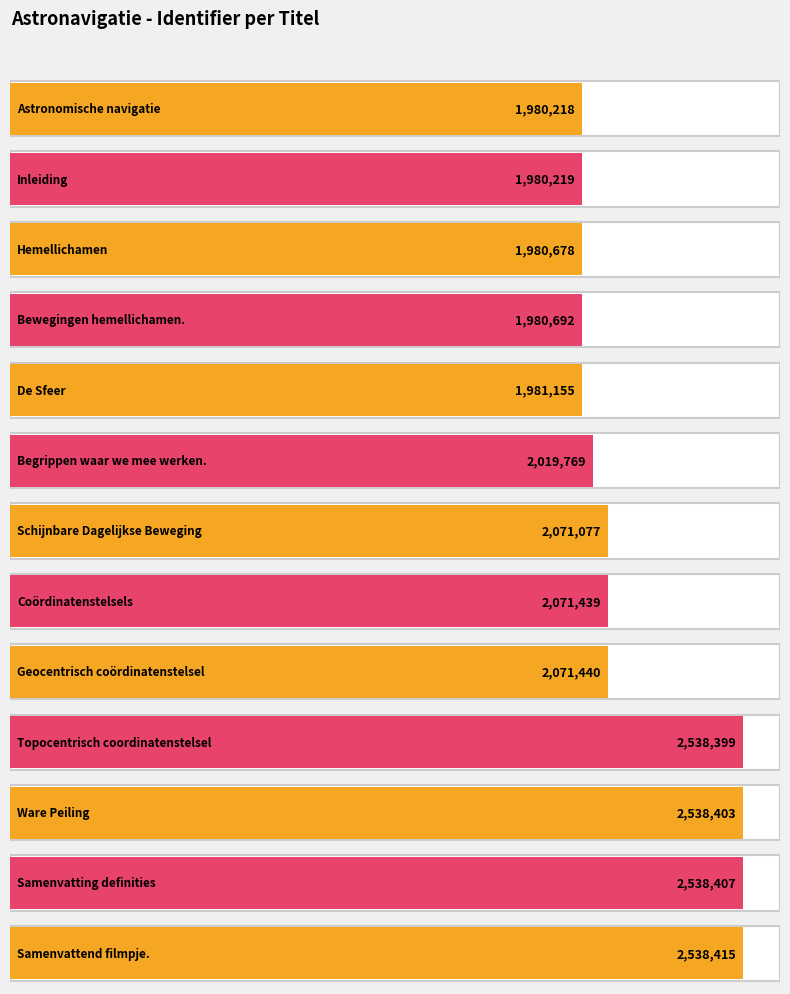

Does the chart contain any negative values?

No